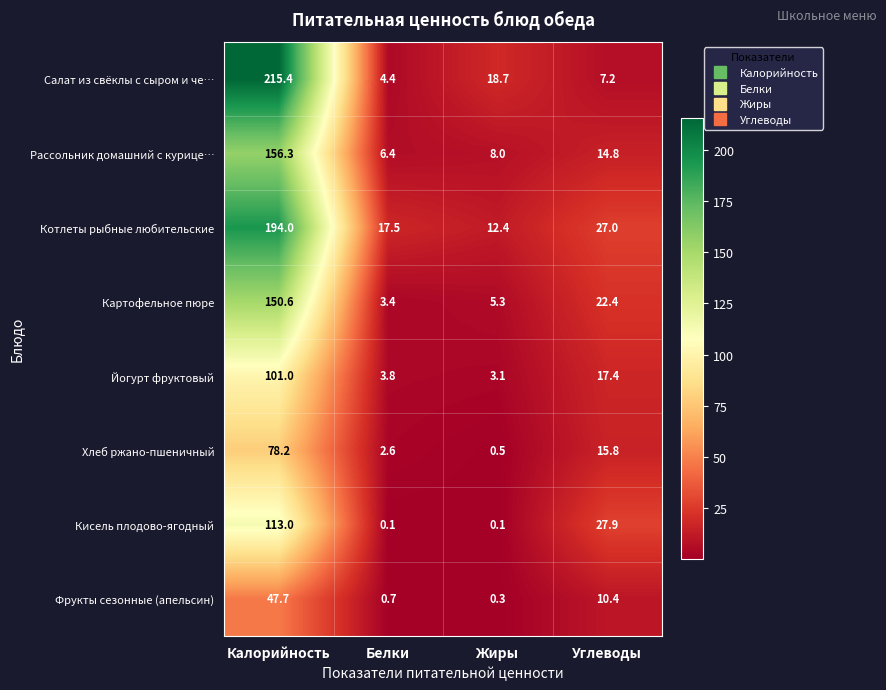

Which category has the highest value across all series?

Калорийность